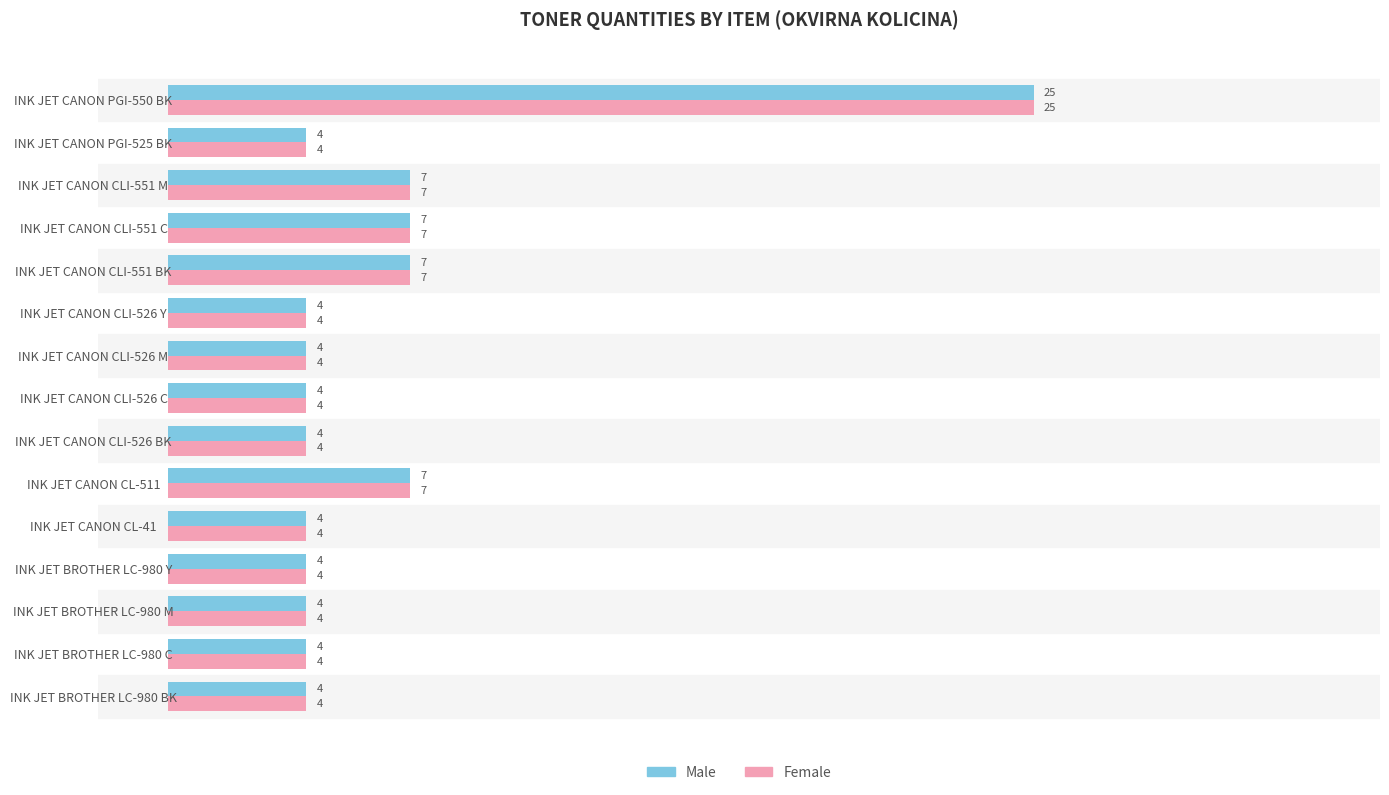

What is the average value of the Female series?

6